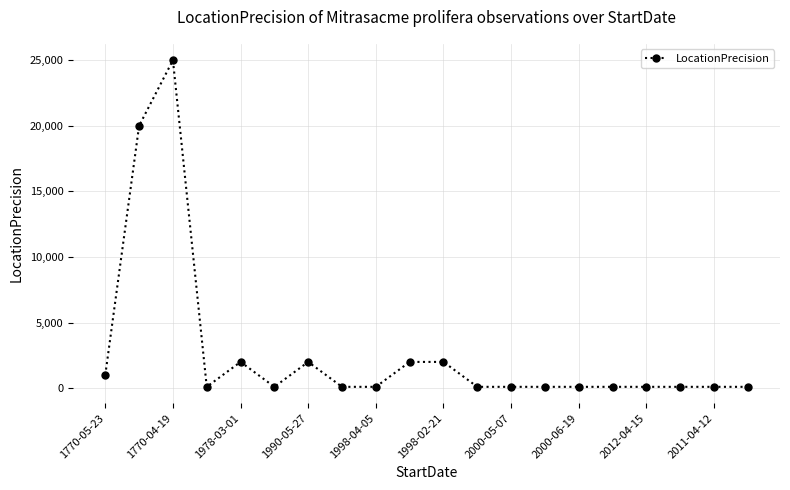

What is the greatest value displayed?

25000